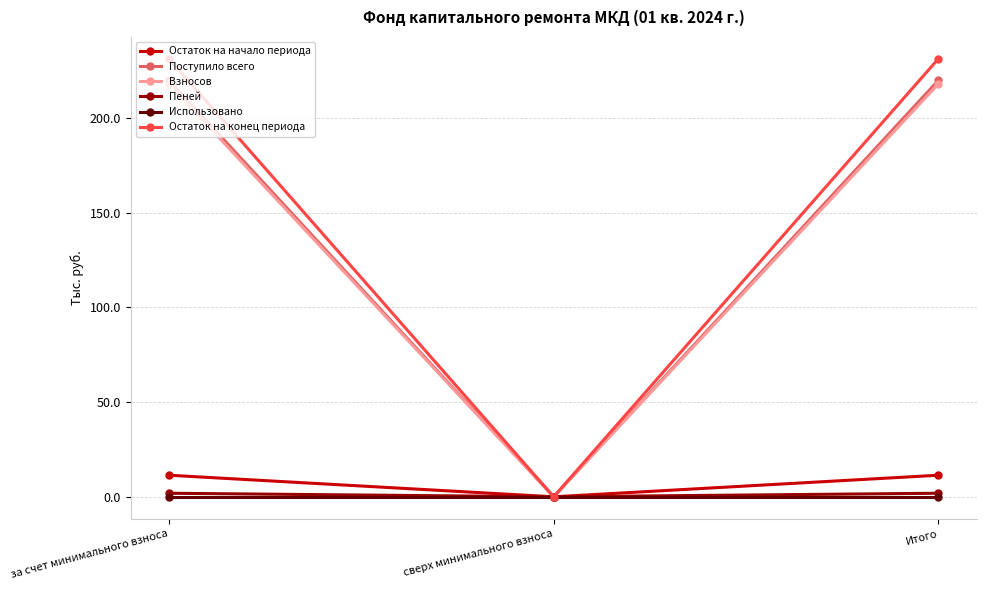

Reading right to left, what are all the values shown in this chart?

Остаток на начало периода: Итого=11.4	сверх минимального взноса=0.0	за счет минимального взноса=11.4
Поступило всего: Итого=219.8	сверх минимального взноса=0.0	за счет минимального взноса=219.8
Взносов: Итого=217.9	сверх минимального взноса=0.0	за счет минимального взноса=217.9
Пеней: Итого=1.9	сверх минимального взноса=0.0	за счет минимального взноса=1.9
Использовано: Итого=0.0	сверх минимального взноса=0.0	за счет минимального взноса=0.0
Остаток на конец периода: Итого=231.1	сверх минимального взноса=0.0	за счет минимального взноса=231.1